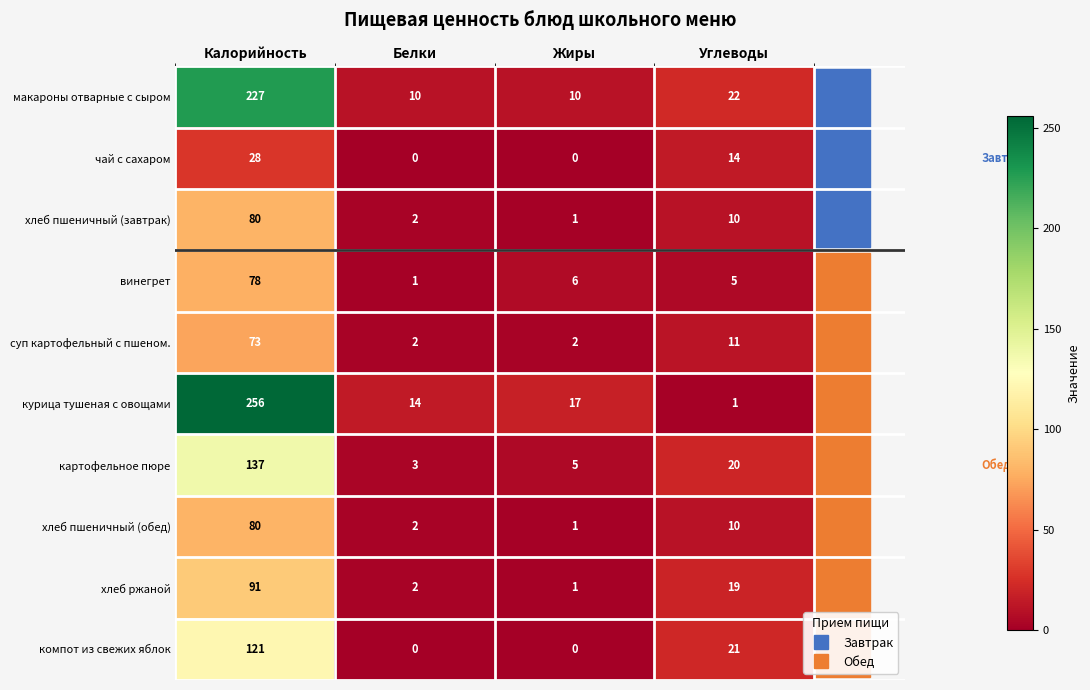

What is the difference between the суп картофельный с пшеном. values at Калорийность and Жиры?

71